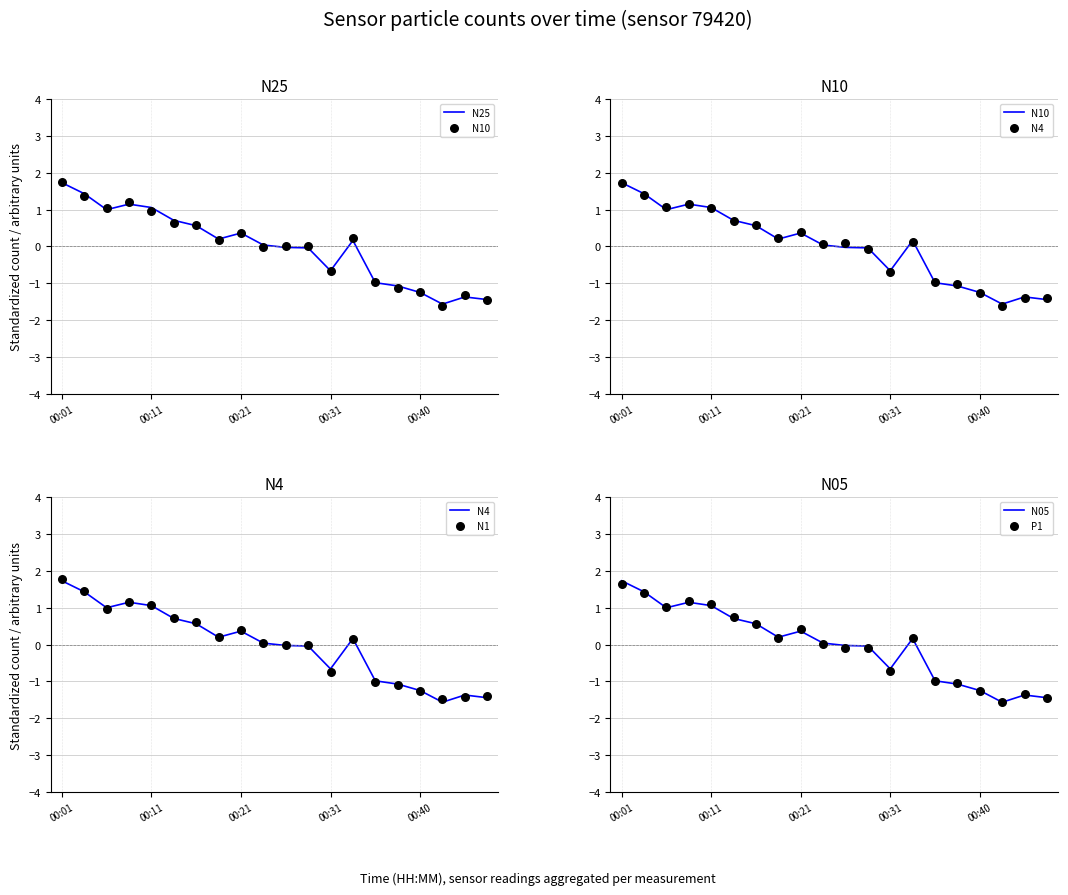

What are all the series names shown in the legend?

N25, N10, N4, N1, N05, P1